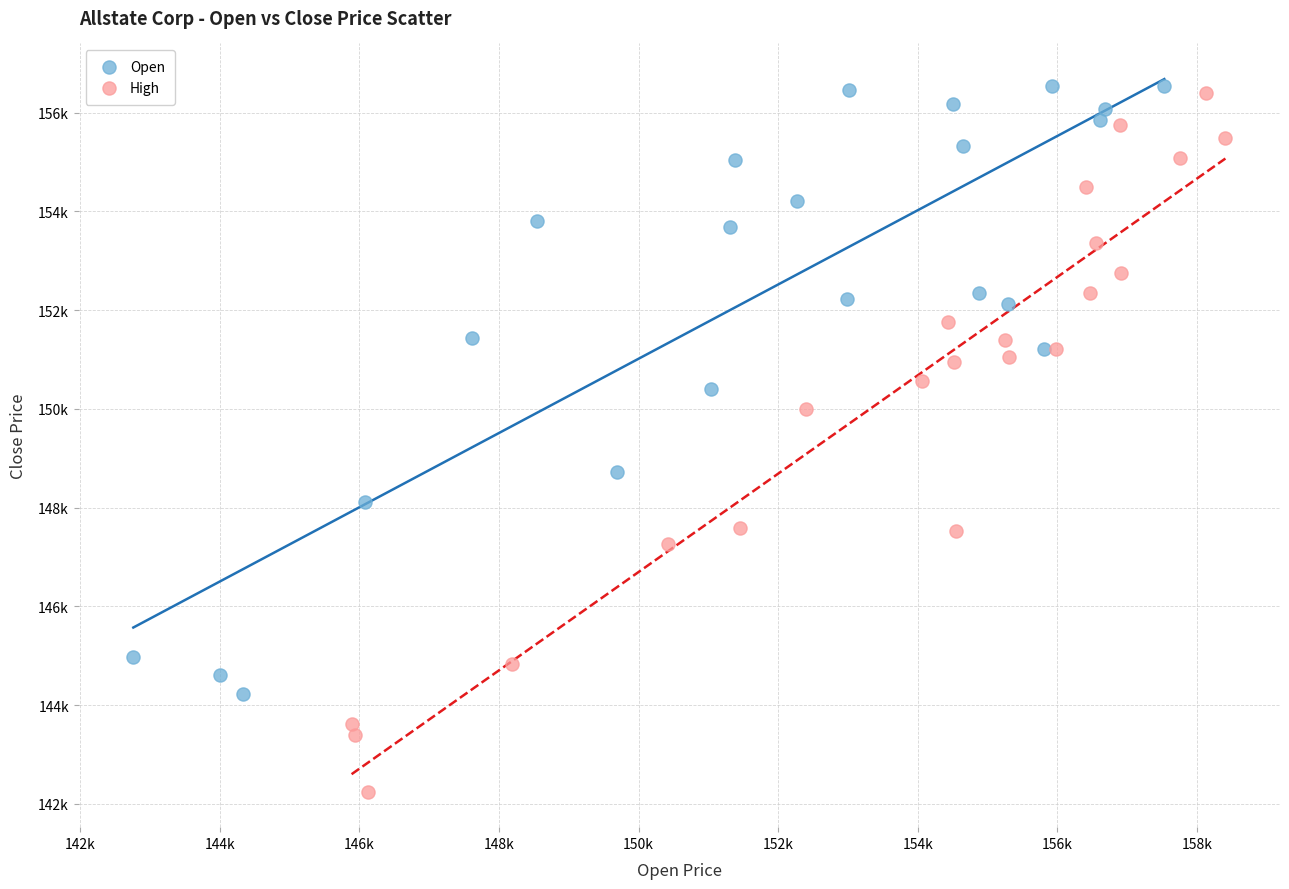

What are all the series names shown in the legend?

Open, High